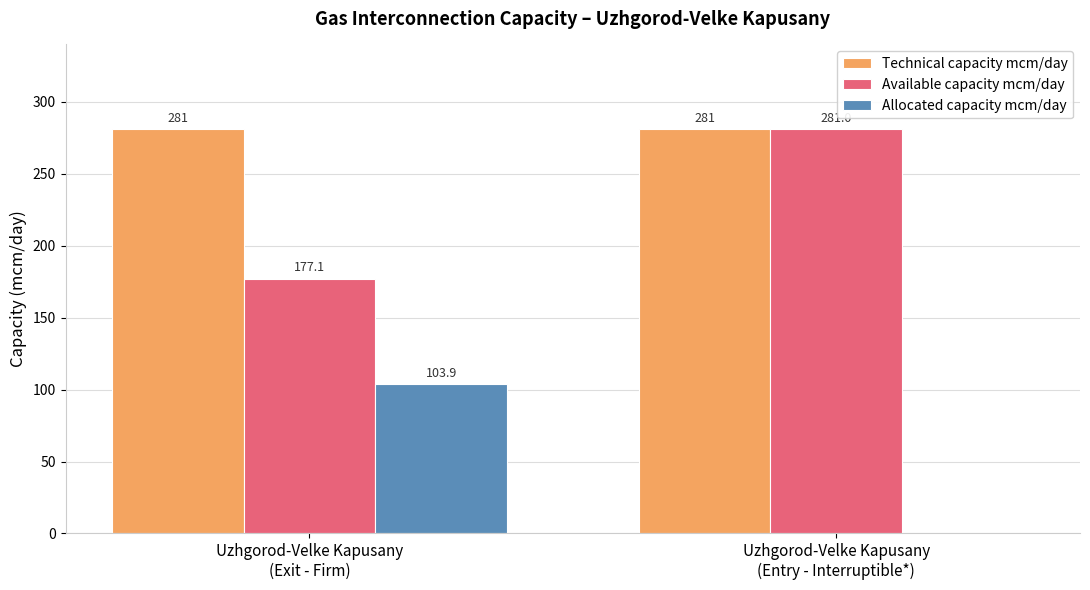

What is the sum of all Allocated capacity mcm/day values?

103.9